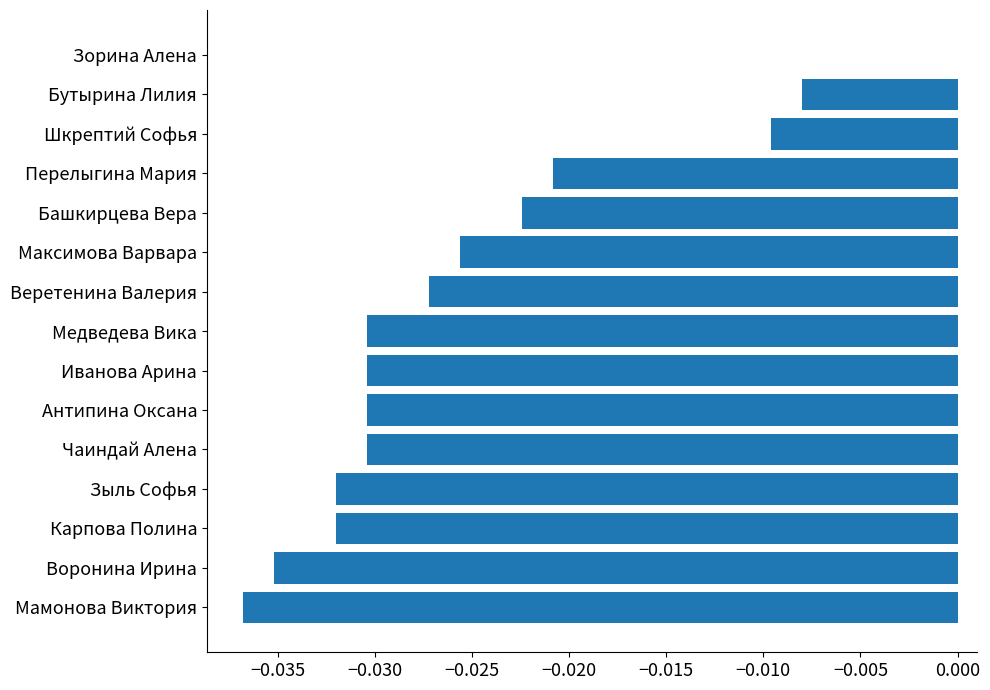

Is it true that the value at Воронина Ирина is -0.1?

False